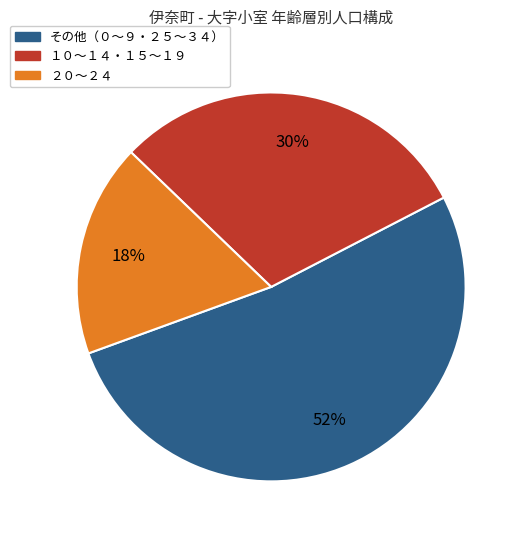

True or false: １０～１４・１５～１９ accounts for 36% of the total.

False